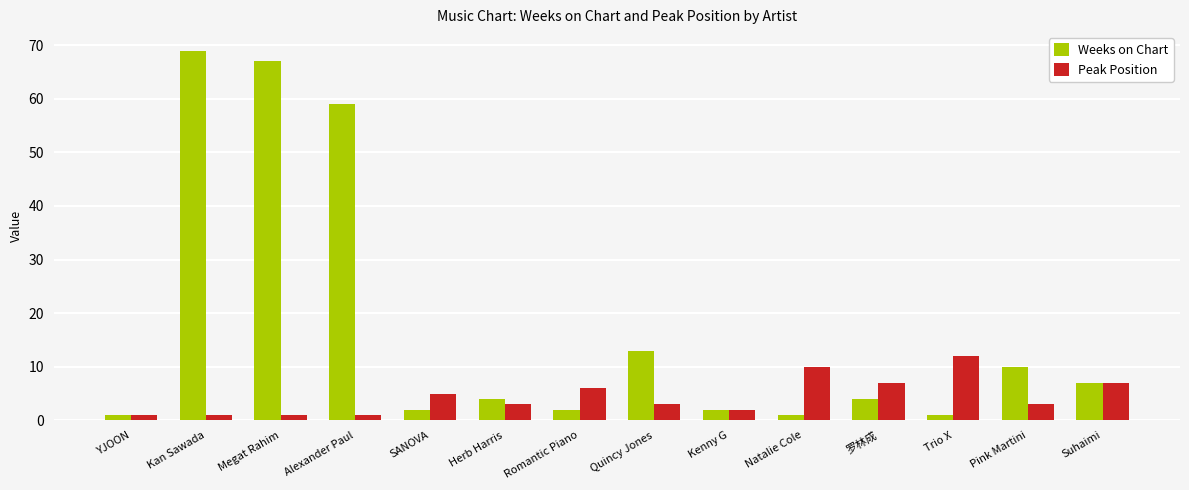

Reading right to left, what are all the values shown in this chart?

Weeks on Chart: 7	10	1	4	1	2	13	2	4	2	59	67	69	1
Peak Position: 7	3	12	7	10	2	3	6	3	5	1	1	1	1